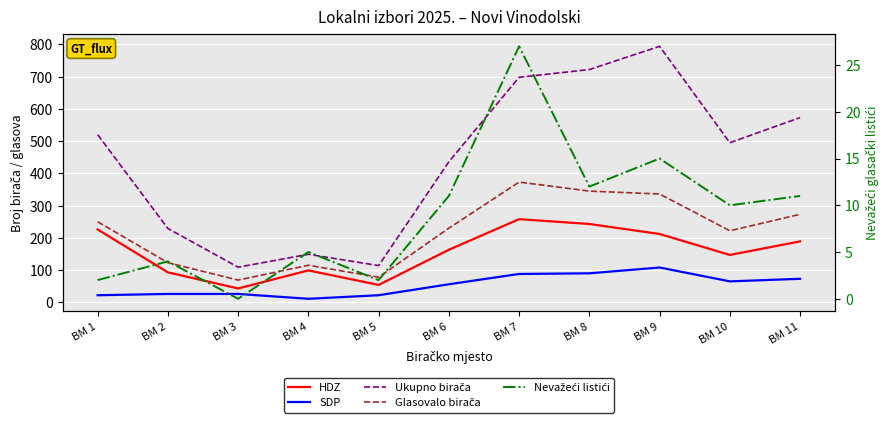

True or false: Ukupno birača and Glasovalo birača cross at least once.

False